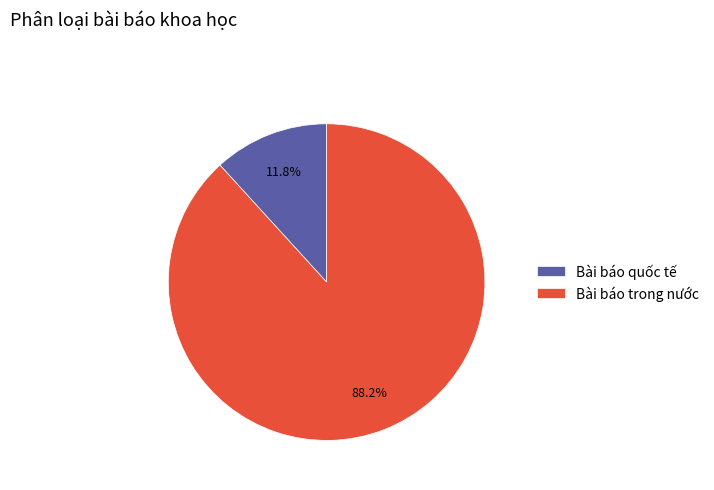

To the nearest percent, what is the difference between the largest and smallest slice percentages?

76%